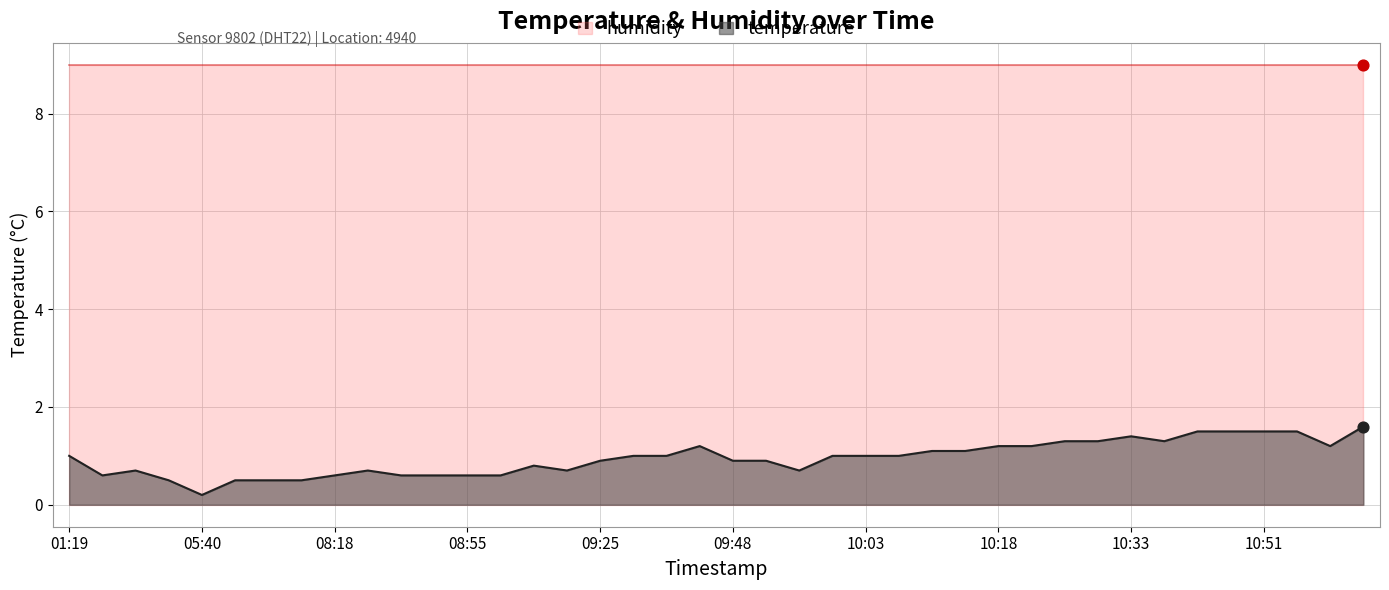

True or false: temperature has a value of 1.5 at 10:51.

True